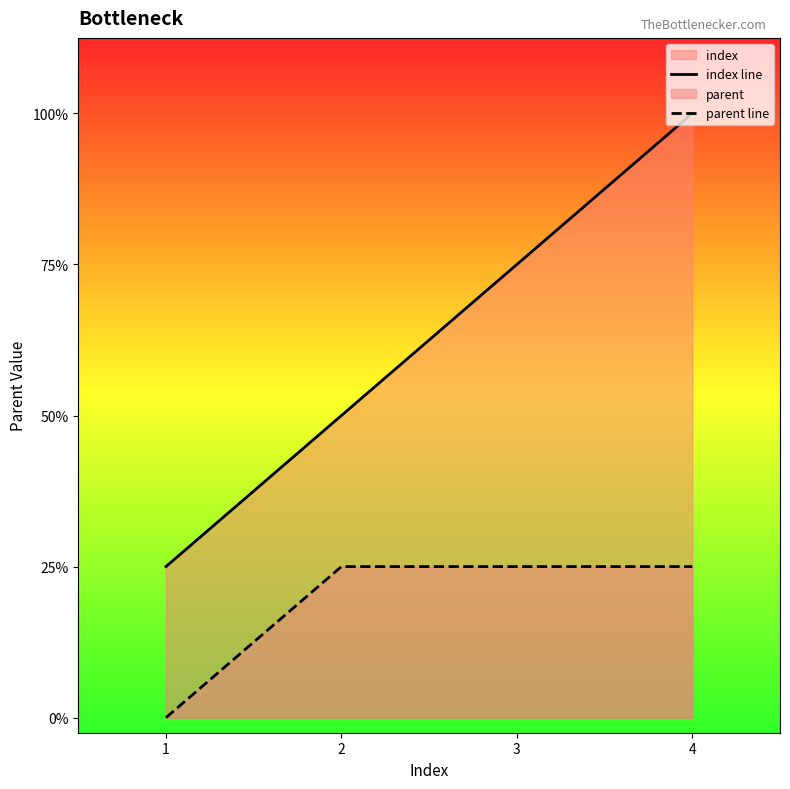

True or false: parent line and index line intersect in this chart.

False